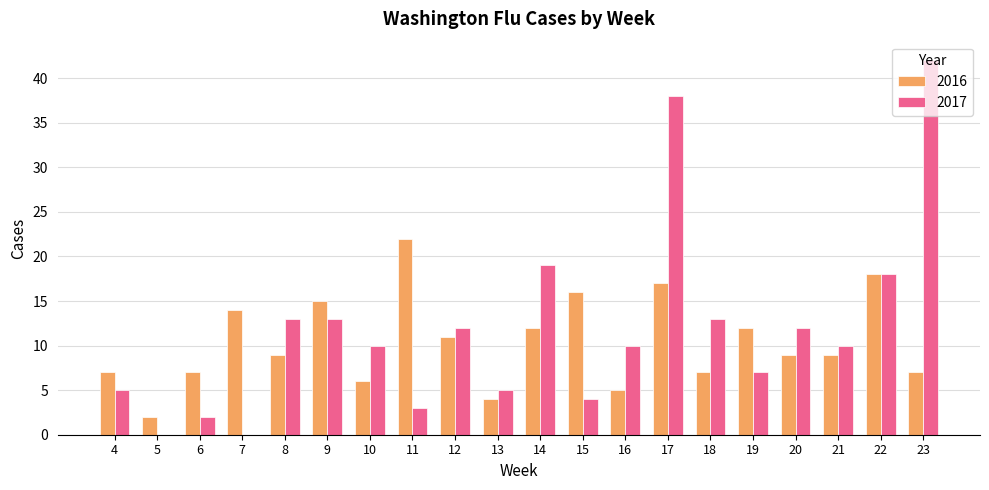

What is the sum of the 2017 values at 21 and 17?

48